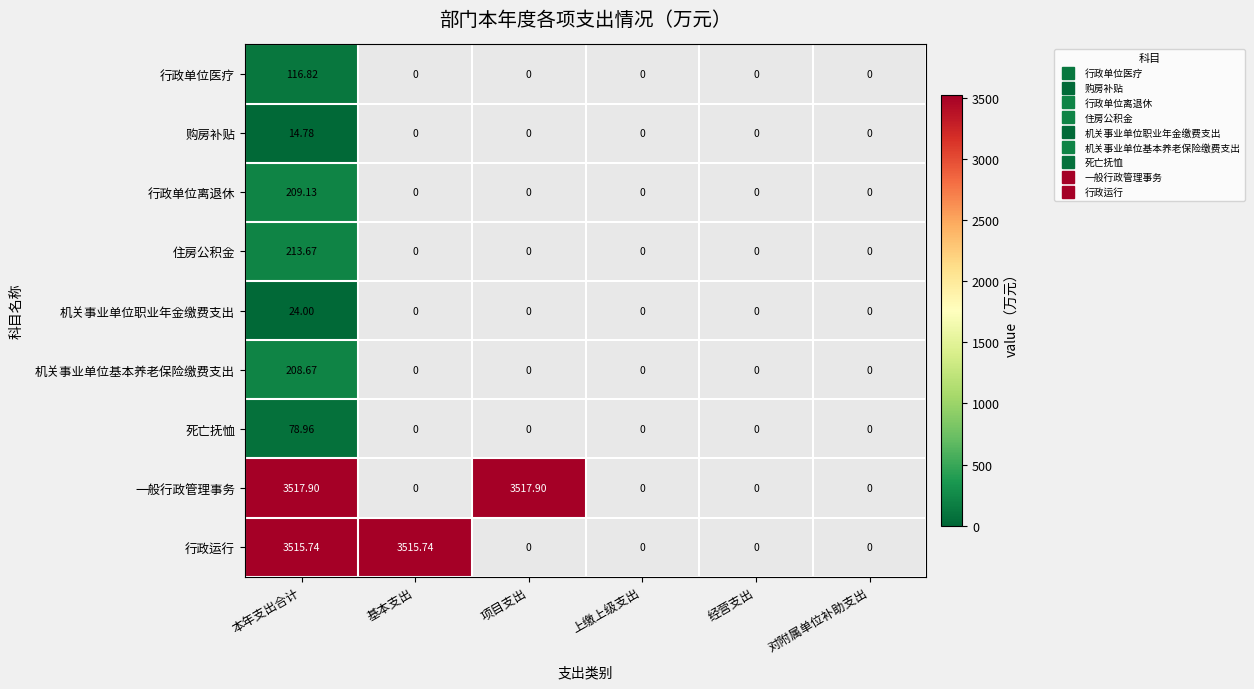

True or false: 机关事业单位基本养老保险缴费支出 has a value of 99.2 at 经营支出.

False